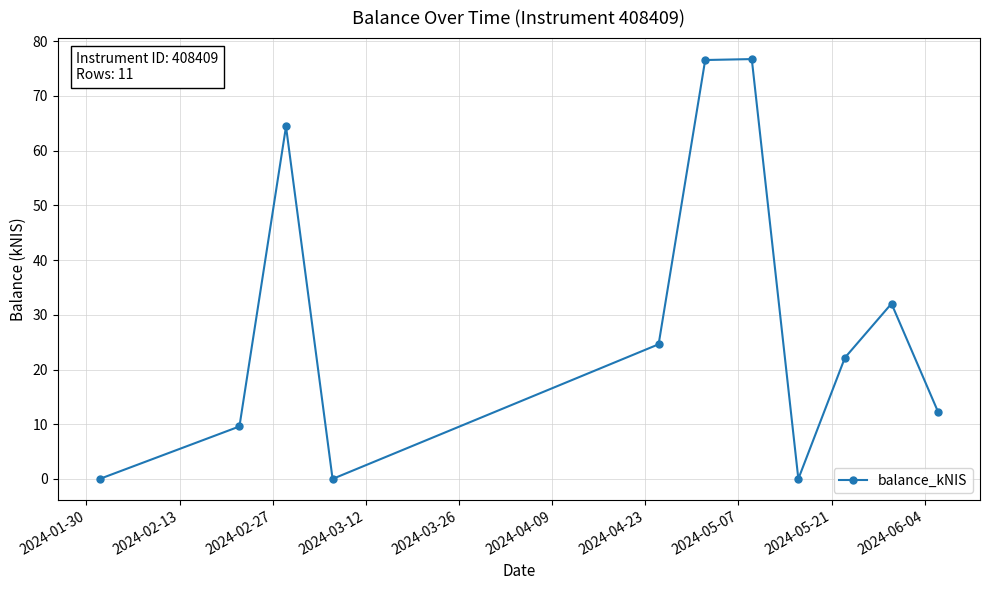

How many data points are above 22?

6